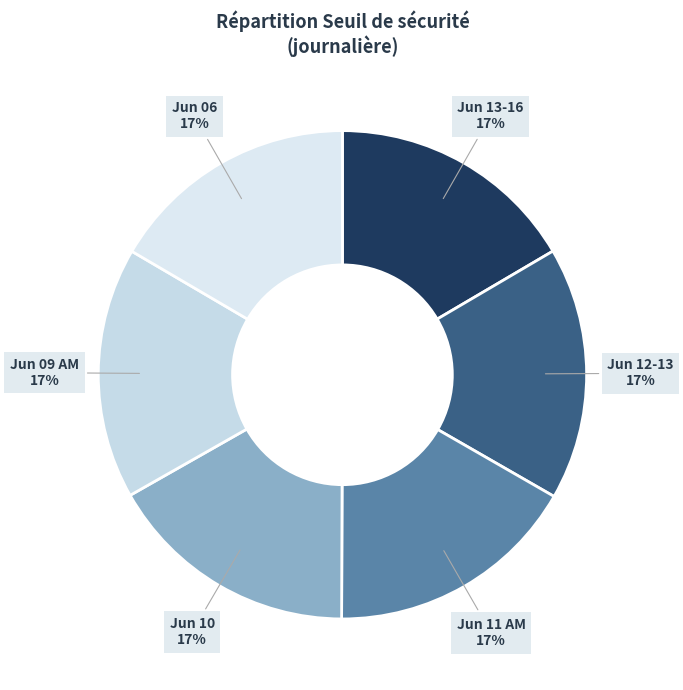

What is the ratio of the value at Jun 11 AM to the value at Jun 09 AM?

1.0